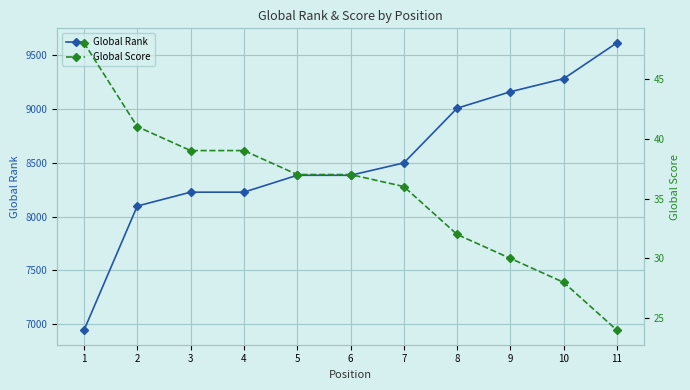

Rank the categories by Global Score value from lowest to highest.

11, 10, 9, 8, 7, 5, 6, 3, 4, 2, 1